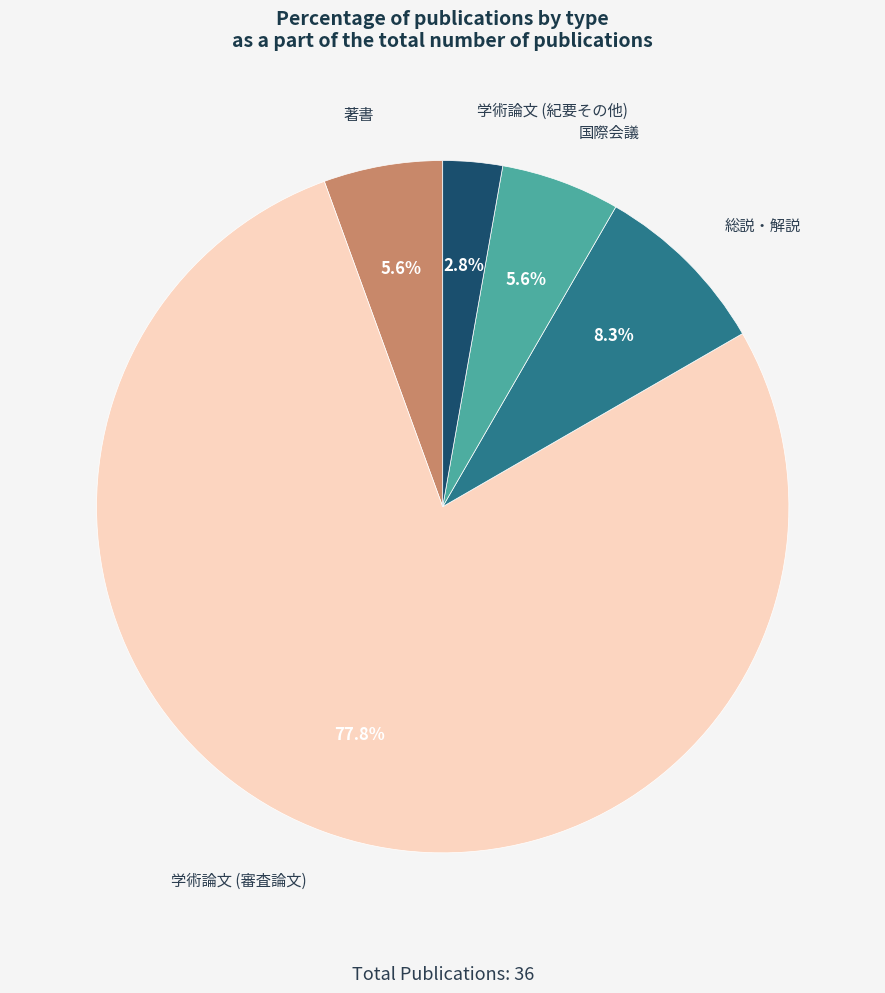

Does any single category account for the majority?

Yes